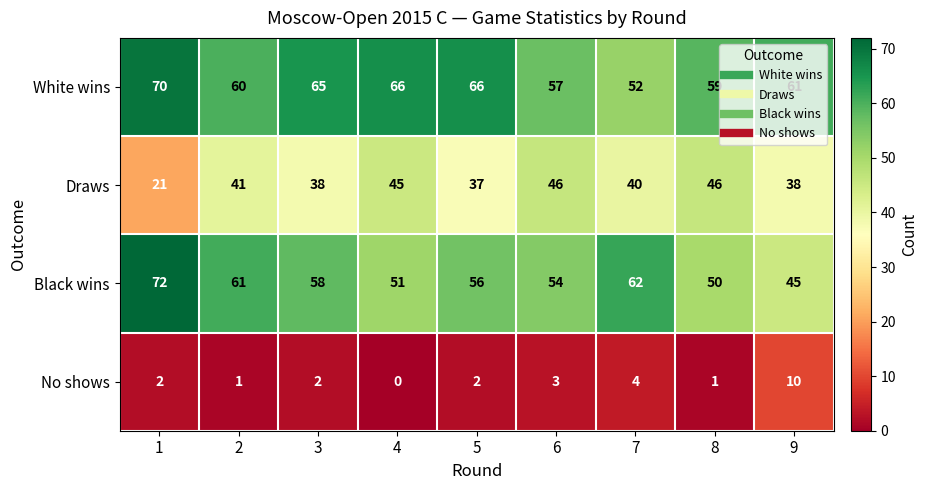

True or false: No shows has a value of 10 at 9.

True